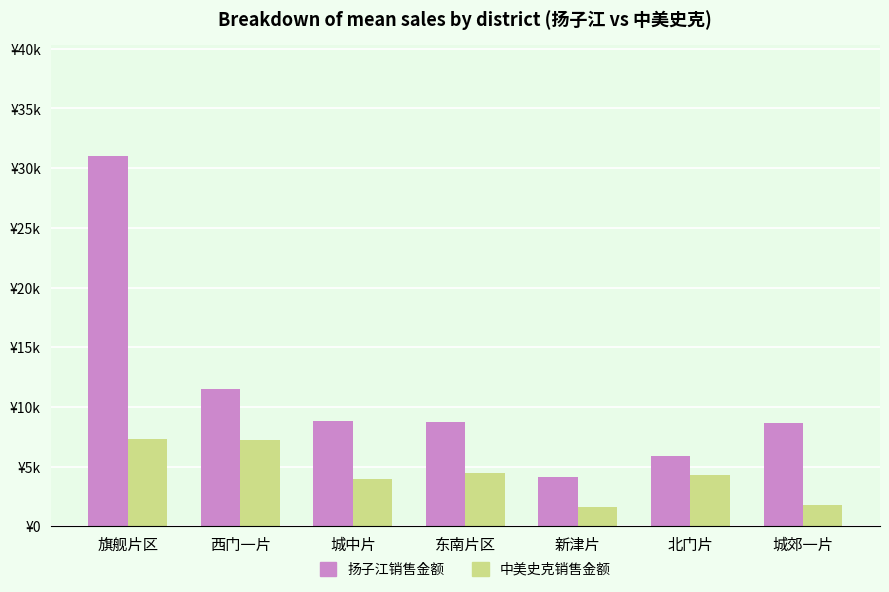

At which category is the sum across all series the highest?

旗舰片区